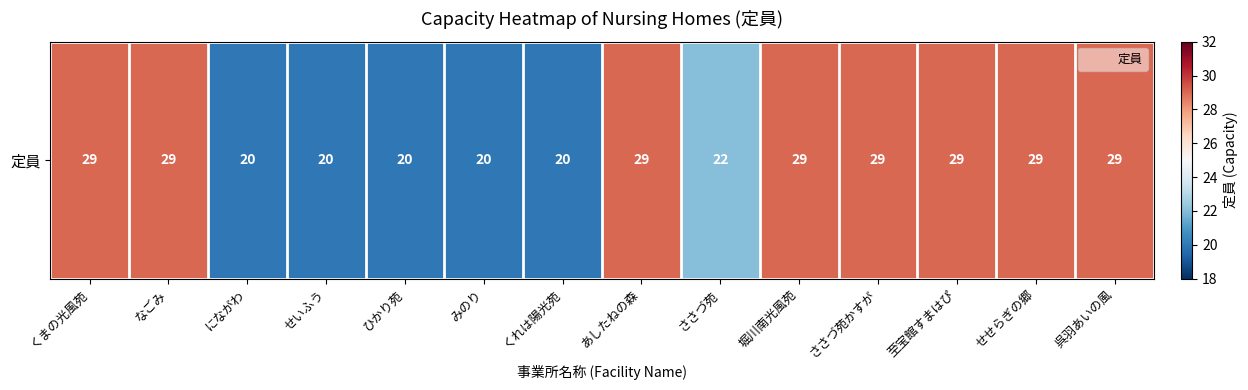

Reading right to left, transcribe all the data shown in this chart.

29	29	29	29	29	22	29	20	20	20	20	20	29	29